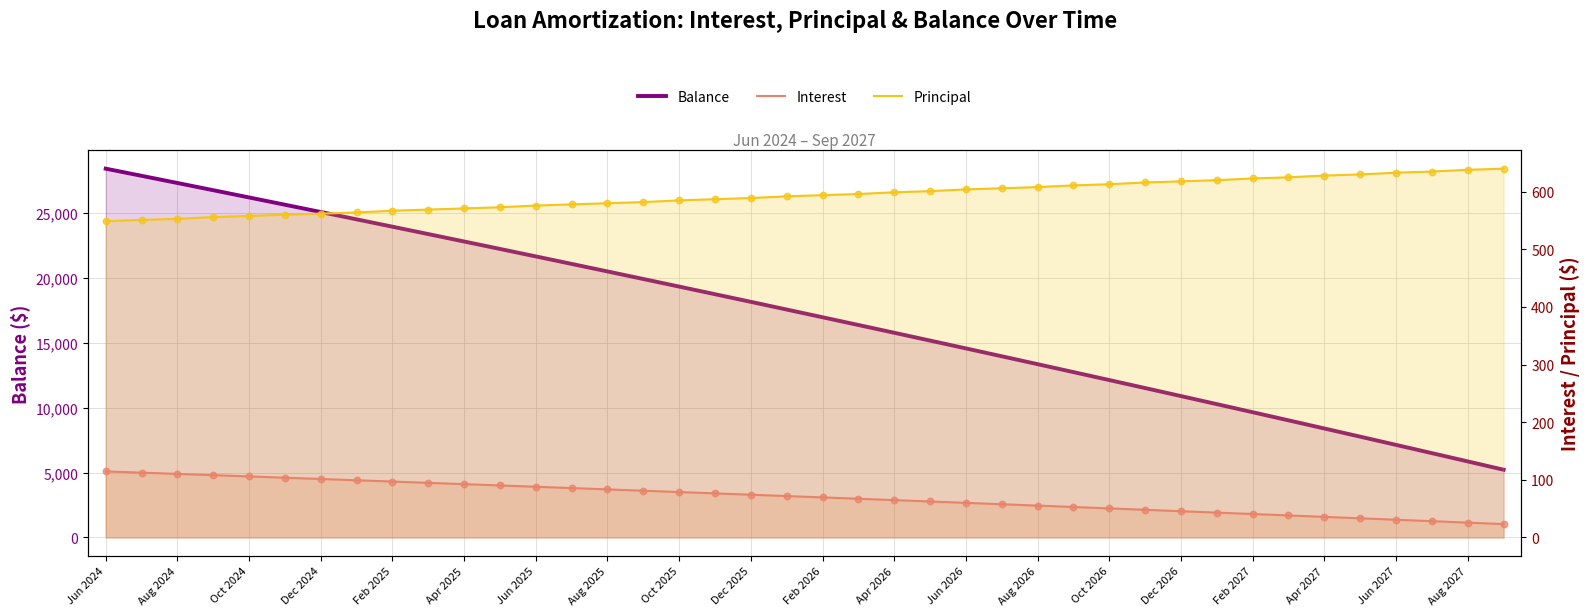

At how many categories does at least one series exceed 18910?

17